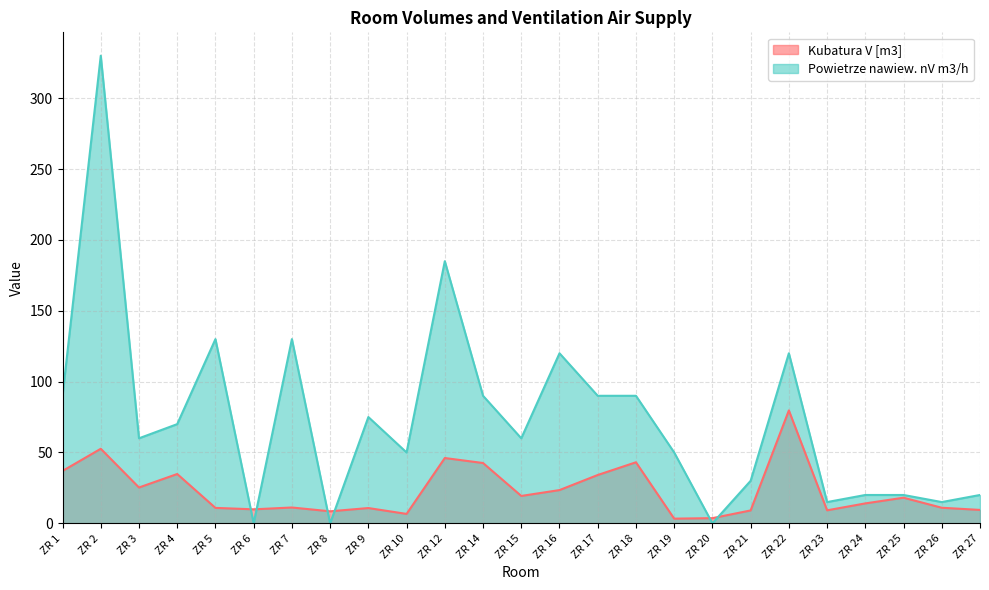

Which series has the largest total across all categories?

Powietrze nawiew. nV m3/h